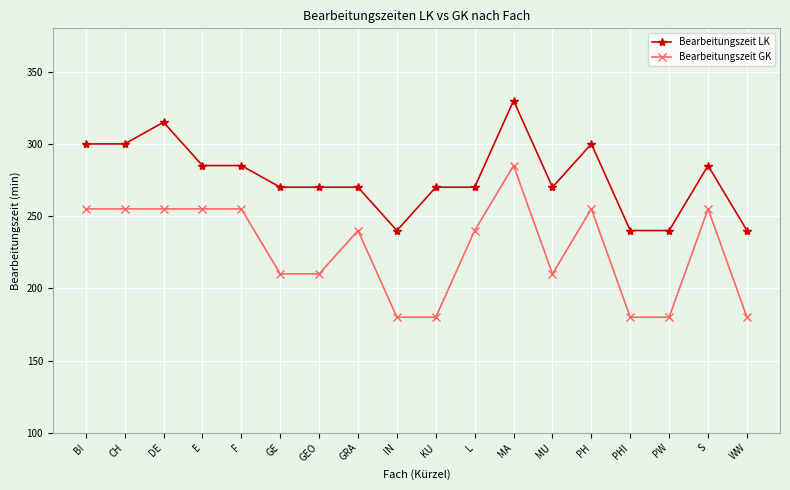

How many data points in Bearbeitungszeit GK are less than 240?

8